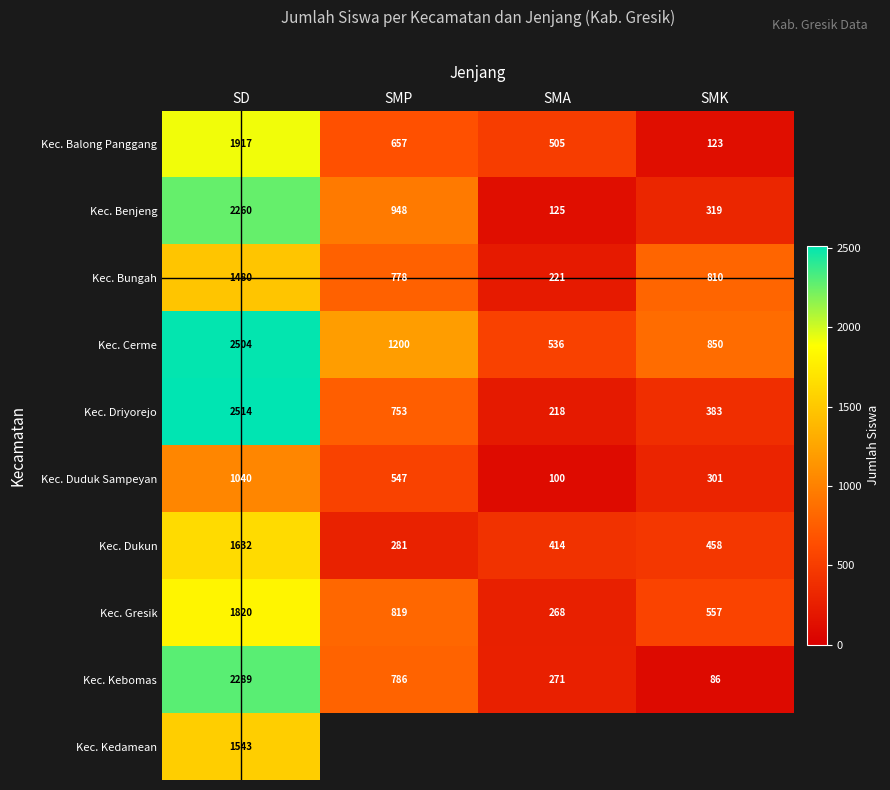

Which label corresponds to the largest value in the chart?

SD